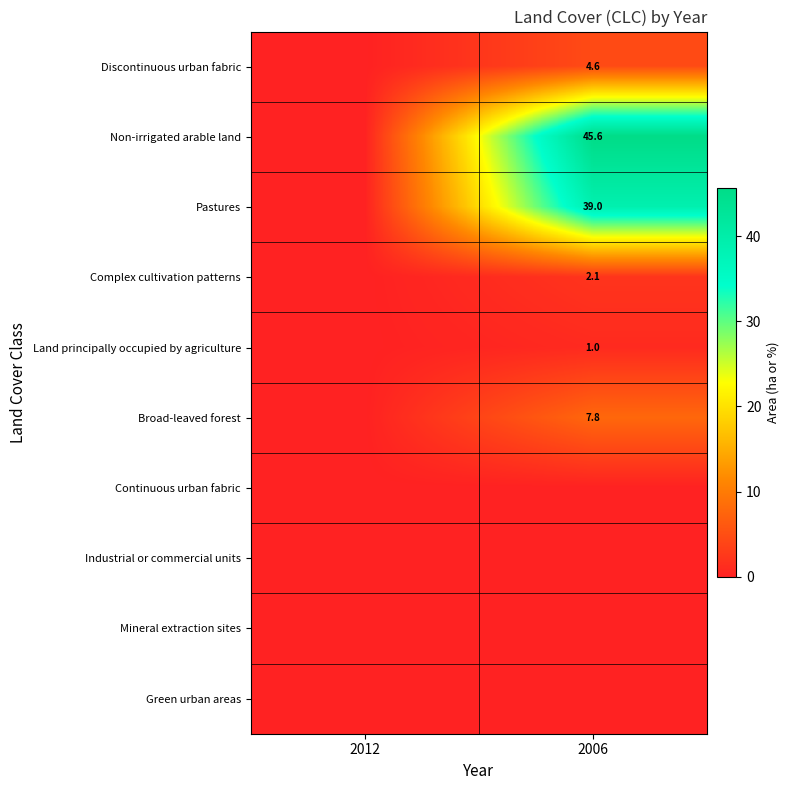

True or false: Non-irrigated arable land has a value of 78.7 at 2006.

False